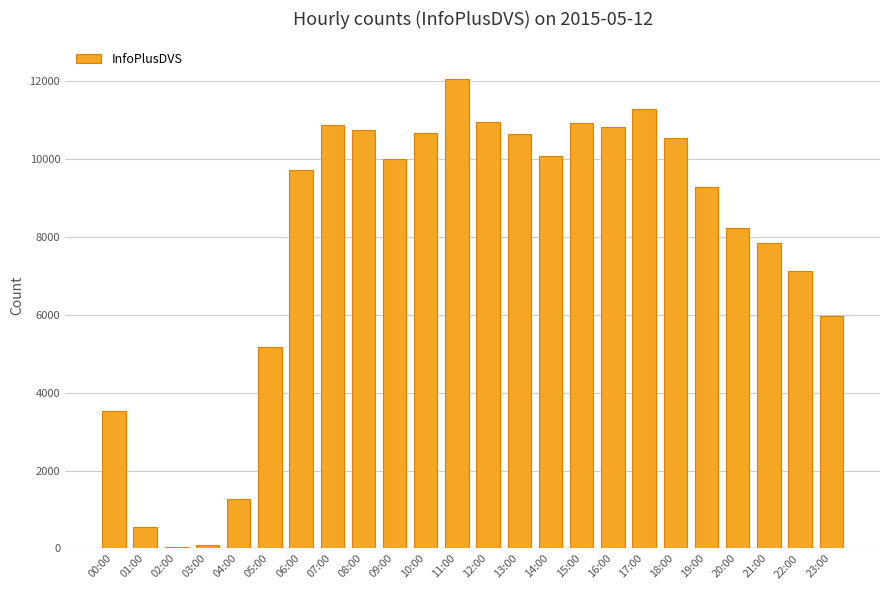

What is the difference between the maximum and second lowest values?

11980